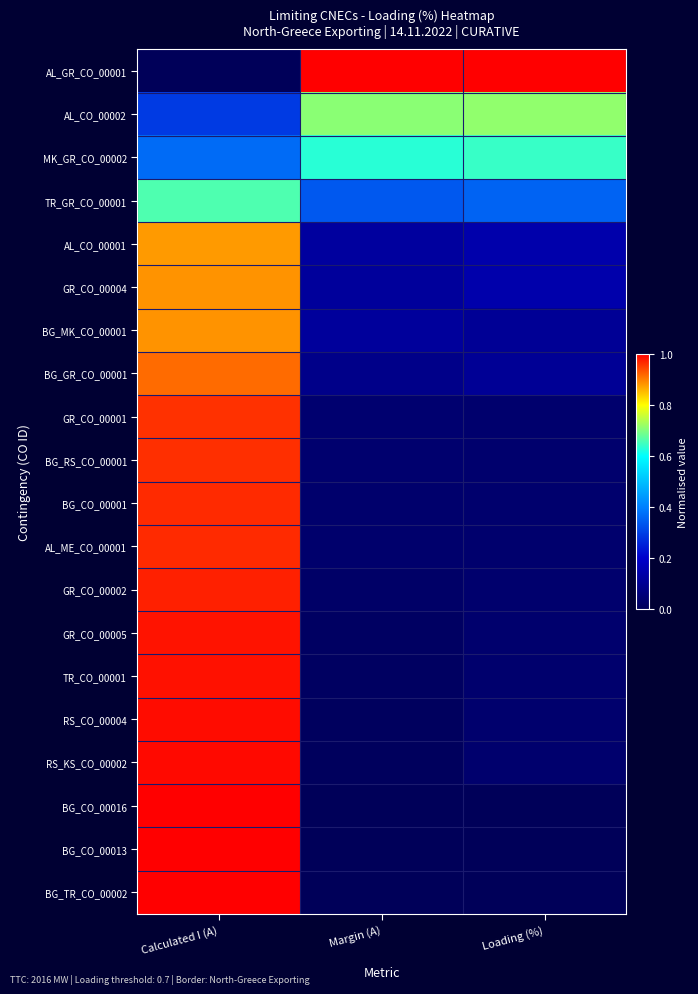

Rank the series at Loading (%) from highest to lowest value.

AL_GR_CO_00001, AL_CO_00002, MK_GR_CO_00002, TR_GR_CO_00001, AL_CO_00001, GR_CO_00004, BG_MK_CO_00001, BG_GR_CO_00001, GR_CO_00001, BG_RS_CO_00001, BG_CO_00001, AL_ME_CO_00001, GR_CO_00002, GR_CO_00005, TR_CO_00001, RS_CO_00004, RS_KS_CO_00002, BG_CO_00016, BG_CO_00013, BG_TR_CO_00002